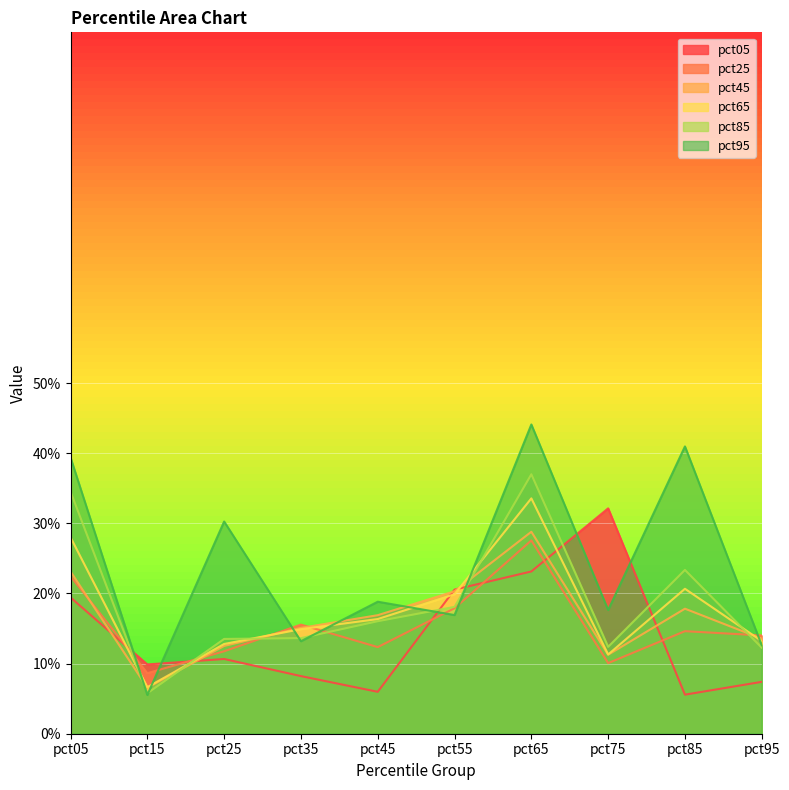

What is the approximate value of pct85 at pct65?

0.4